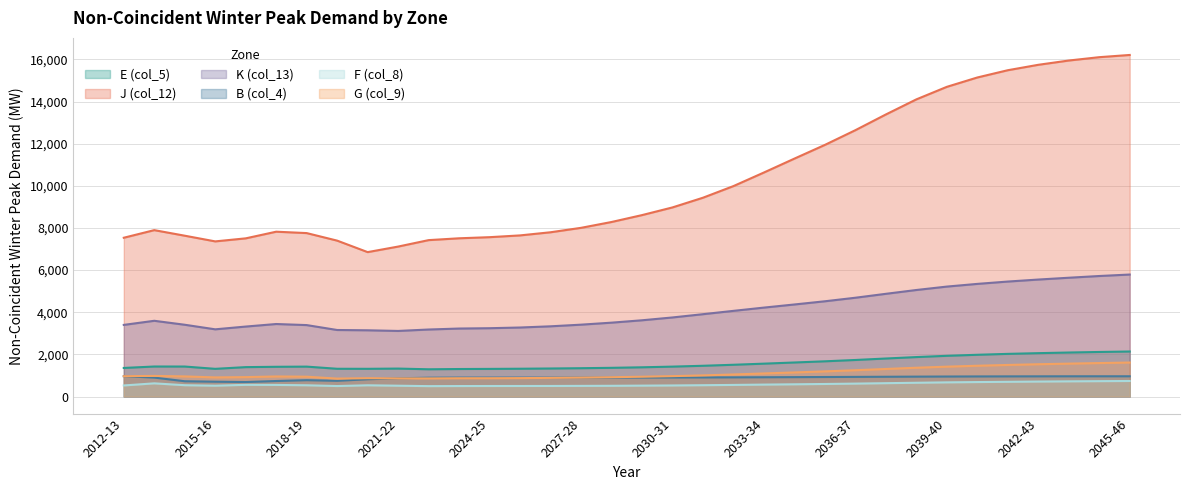

Which series has the widest spread of values?

J (col_12)